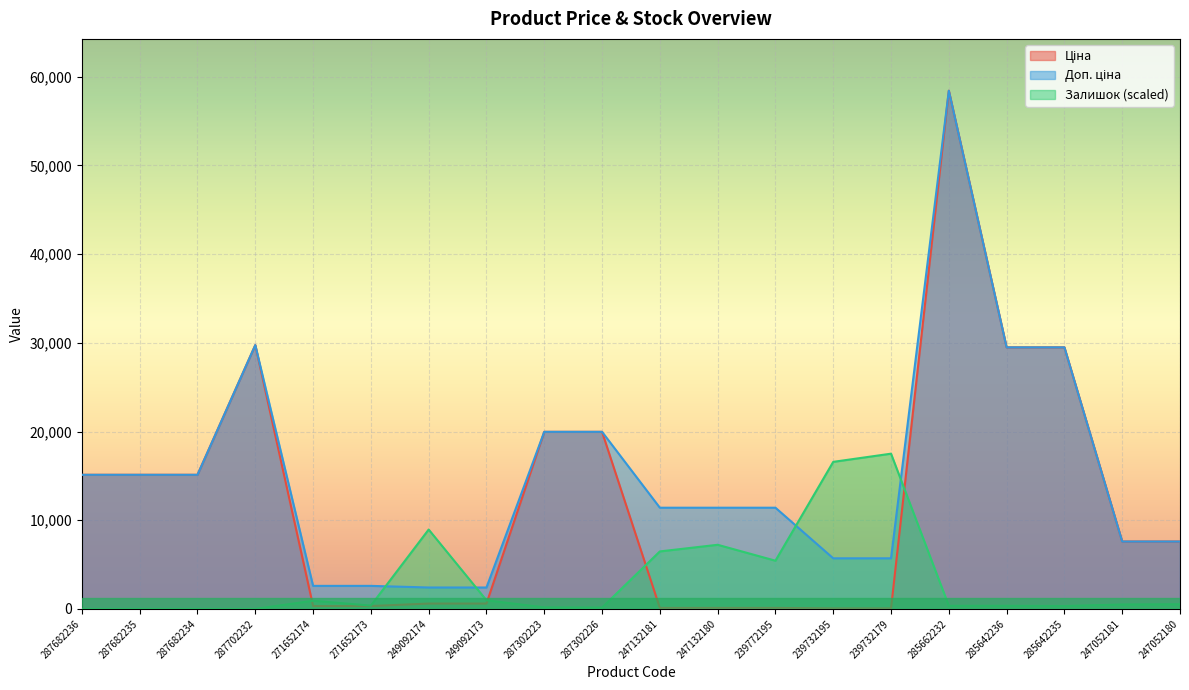

What is the lowest value of the Доп. ціна series?

2414.8